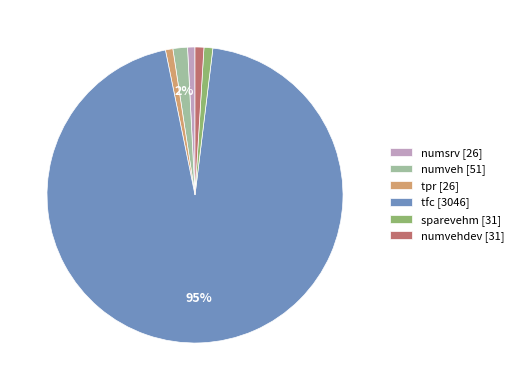

The sparevehm [31] slice represents 1% of the pie. True or false?

True